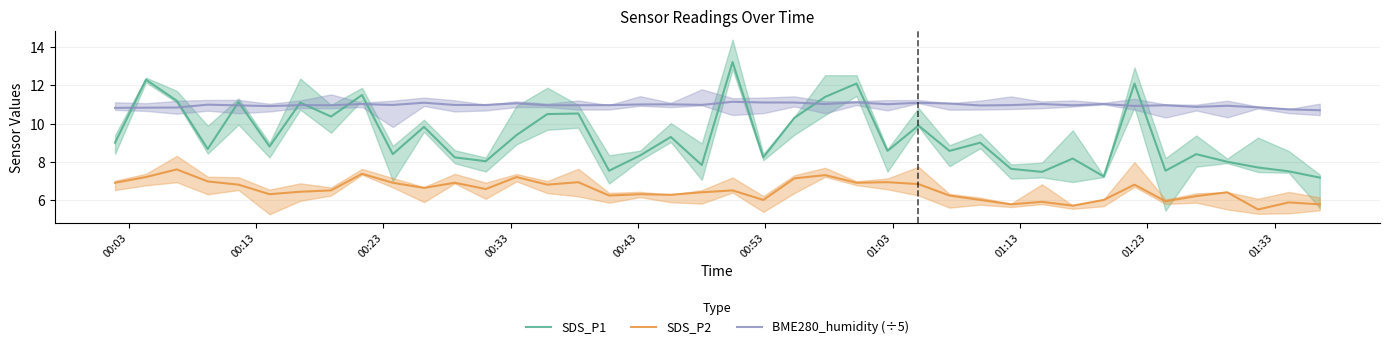

What is the sum of all SDS_P2 values?

260.9